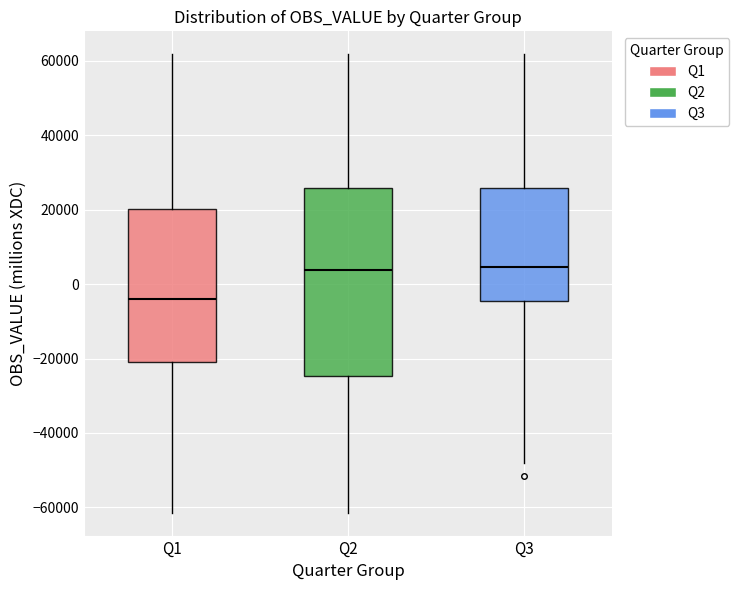

Which box has the lowest median line?

Q1